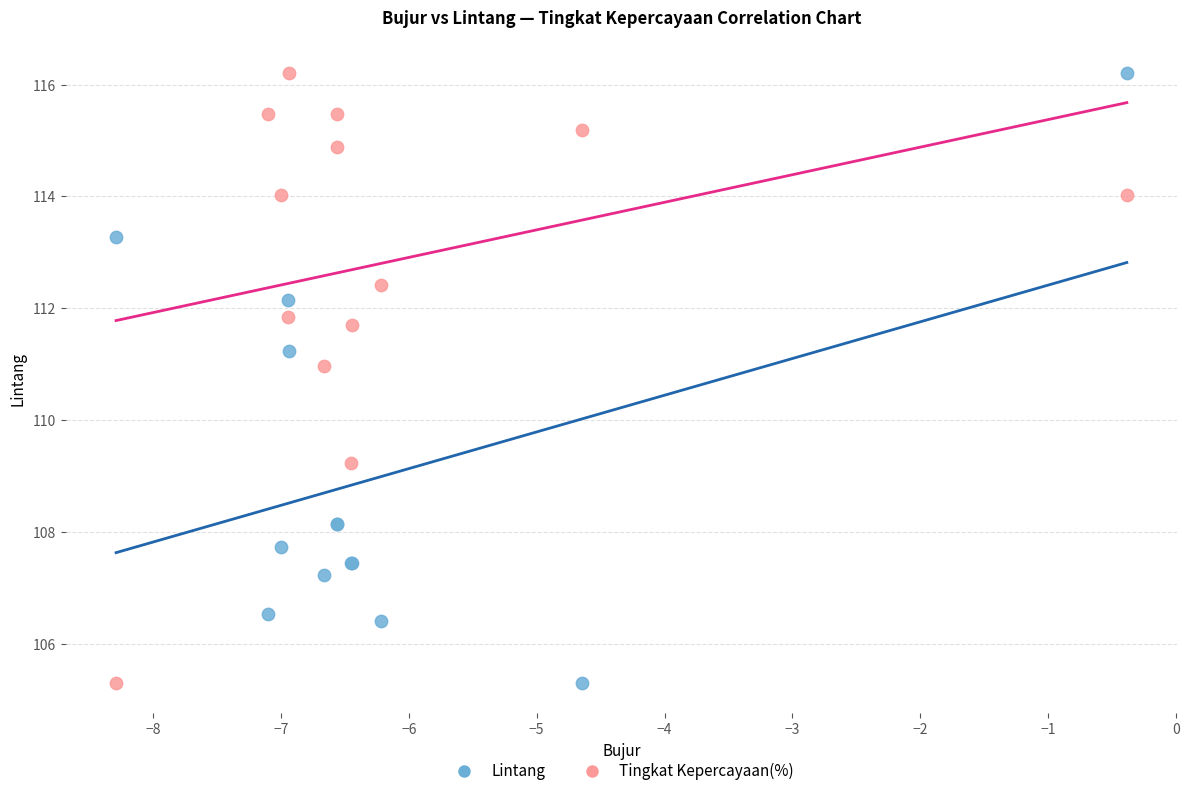

What is the X range (max minus min) for the scatter plot?

7.9